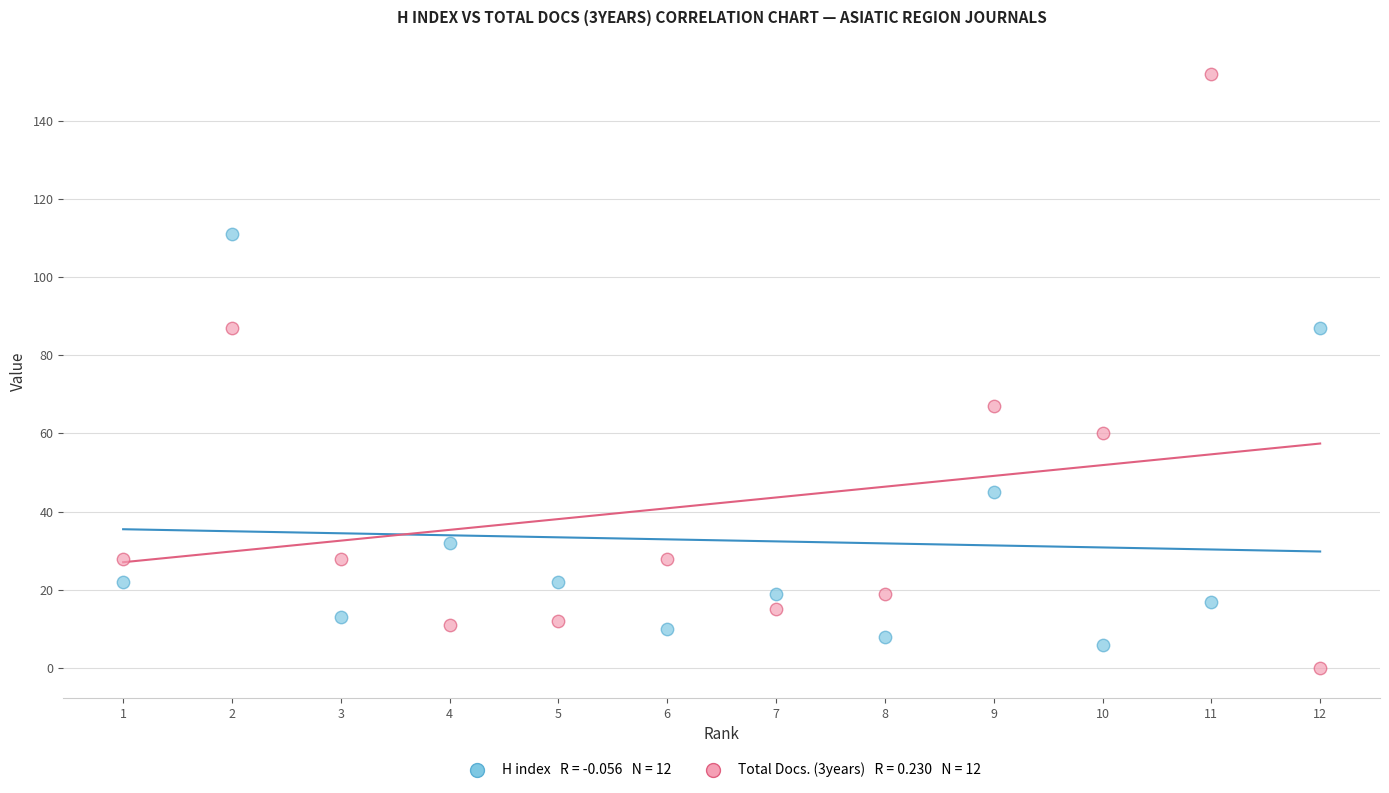

Across all series, what Y value is closest to 76?

67